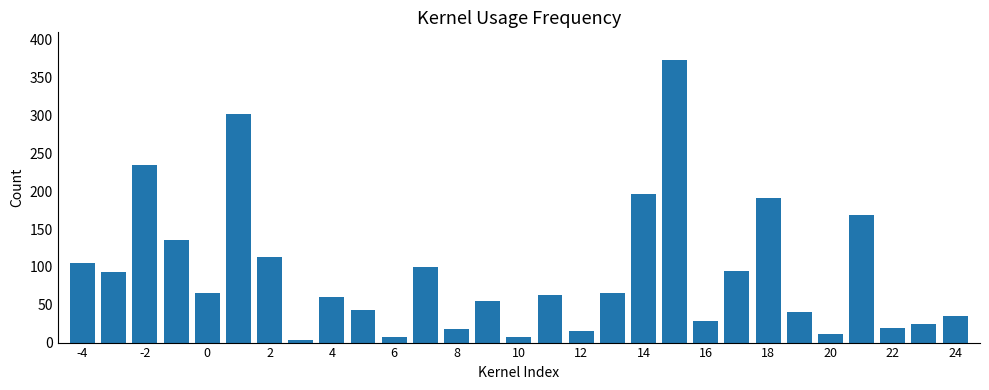

What is the average value?

92